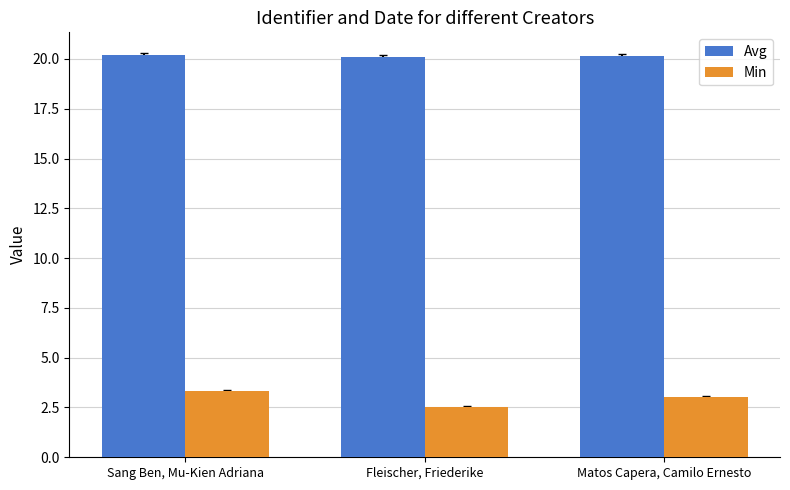

True or false: Avg has a value of 20.2 at Sang Ben, Mu-Kien Adriana.

True